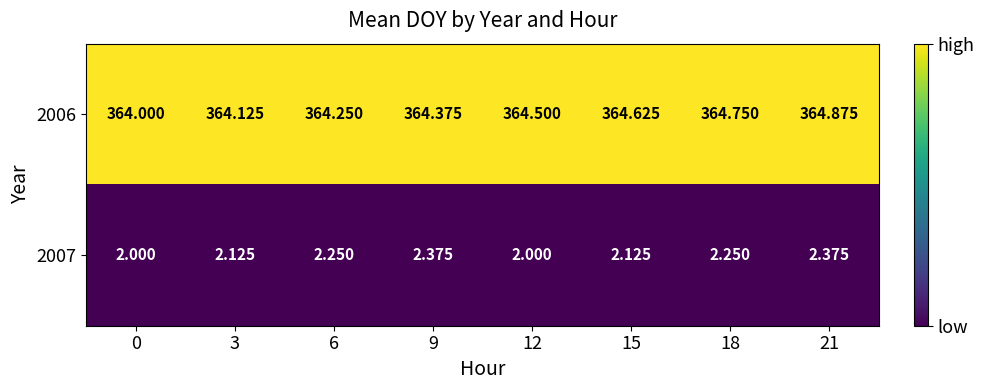

Is the value of 2007 at 0 greater than the value of 2006 at 15?

No